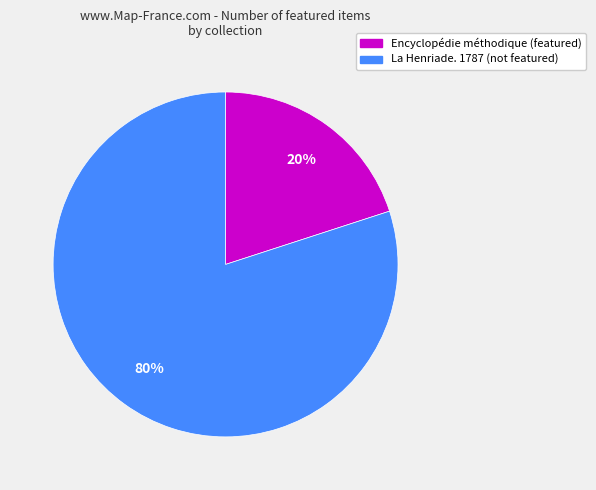

To the nearest percent, what is the average slice percentage?

50%